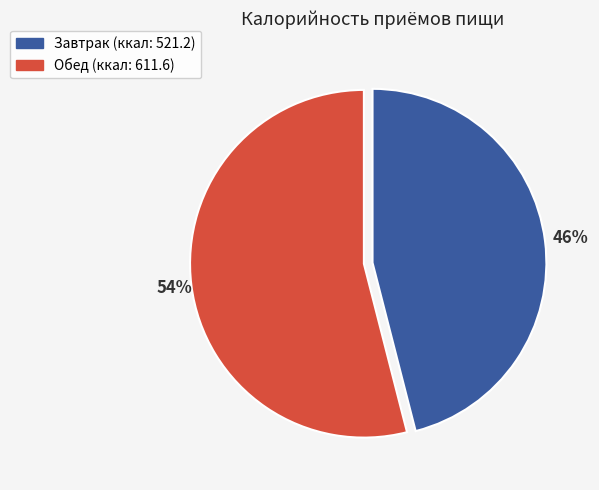

Does Обед account for over 50% of the chart?

Yes